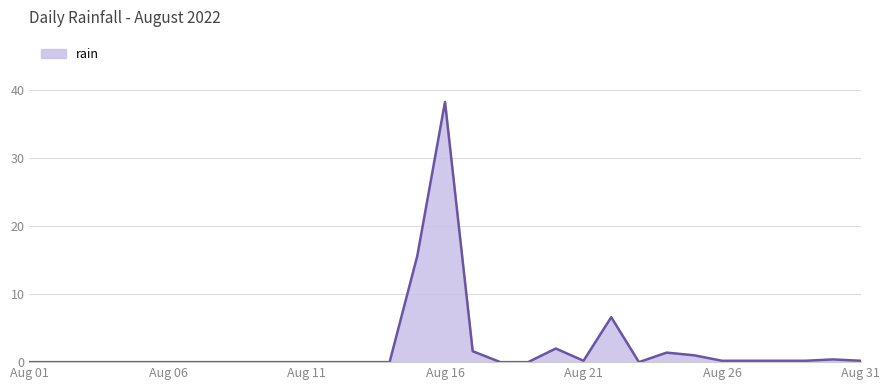

What is the greatest value displayed?

38.2